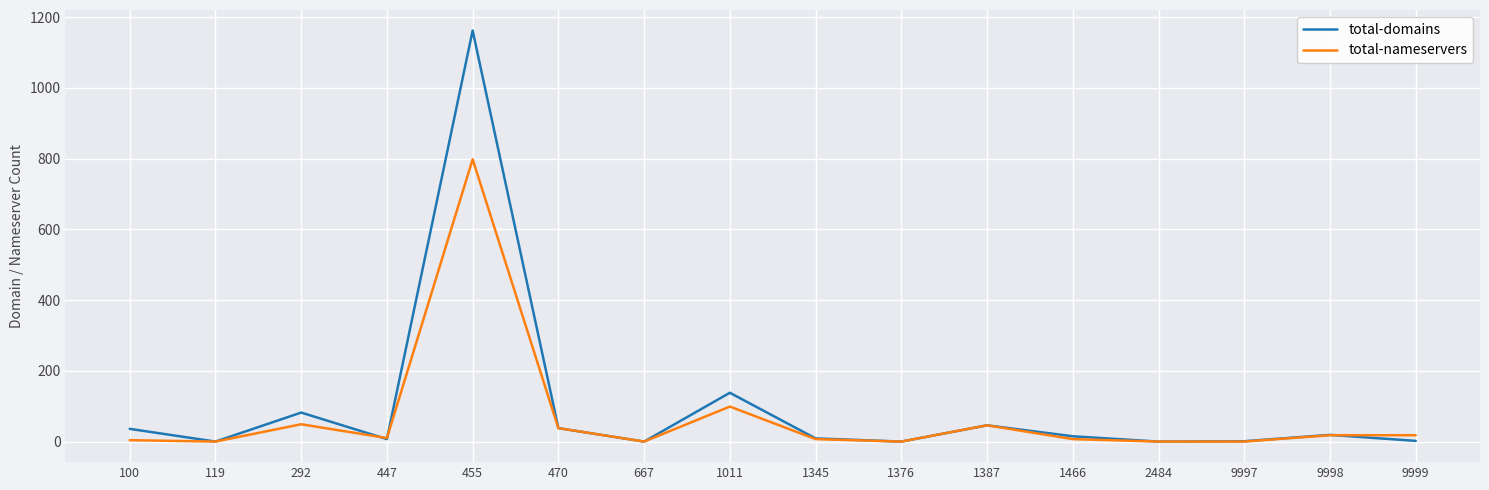

Is the value of total-domains at 1345 greater than the value of total-nameservers at 1011?

No